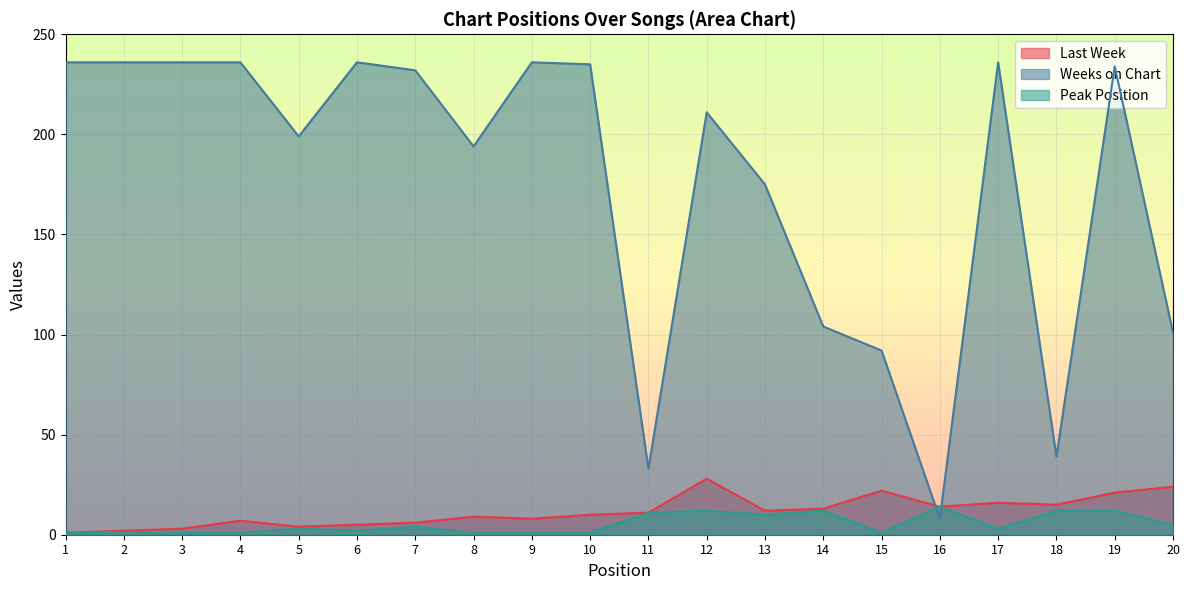

Reading left to right, list all the values displayed in this chart.

Last Week: 1=1	2=2	3=3	4=7	5=4	6=5	7=6	8=9	9=8	10=10	11=11	12=28	13=12	14=13	15=22	16=14	17=16	18=15	19=21	20=24
Weeks on Chart: 1=236	2=236	3=236	4=236	5=199	6=236	7=232	8=194	9=236	10=235	11=33	12=211	13=175	14=104	15=92	16=8	17=236	18=39	19=234	20=101
Peak Position: 1=1	2=1	3=1	4=1	5=3	6=2	7=4	8=1	9=1	10=1	11=11	12=12	13=10	14=12	15=1	16=14	17=3	18=12	19=12	20=5